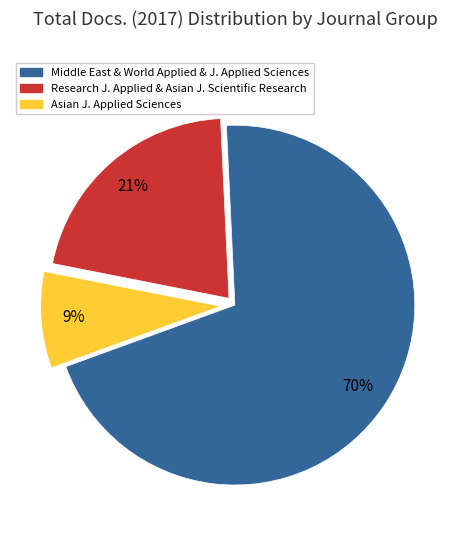

To the nearest percent, what is the average slice percentage?

33%